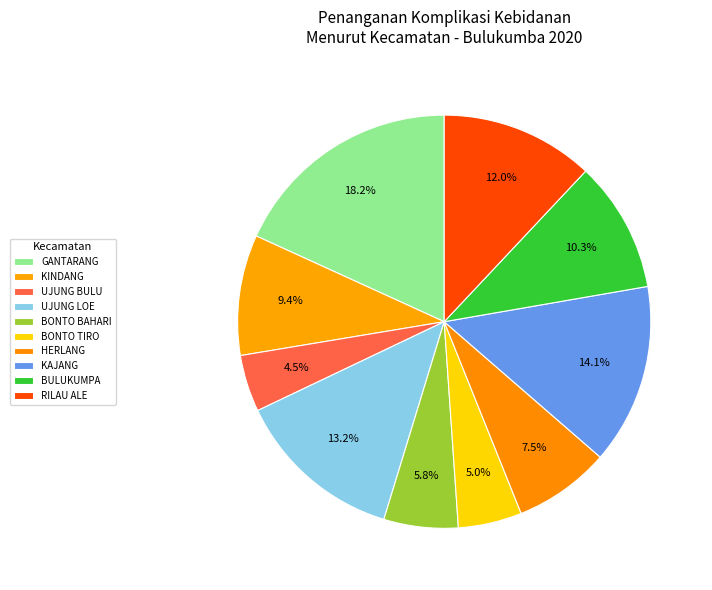

Is KINDANG the majority of the pie?

No